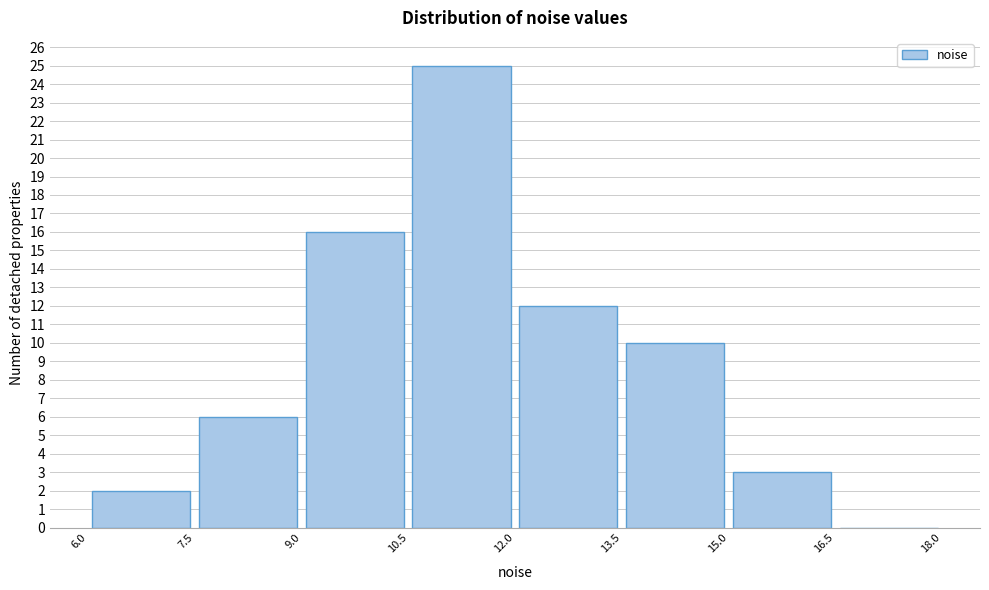

Which range on the x-axis has the tallest bar?

10.5 to 12.0